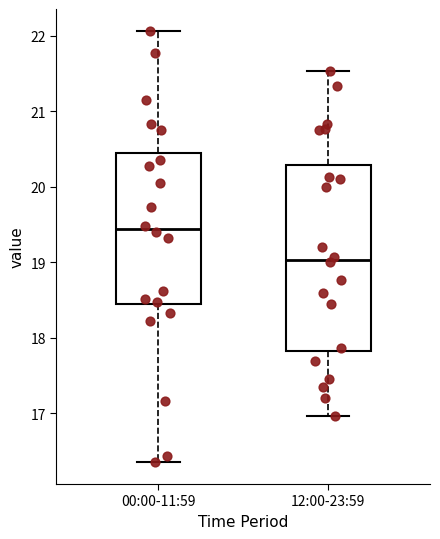

Which box's median line is the lowest?

12:00-23:59